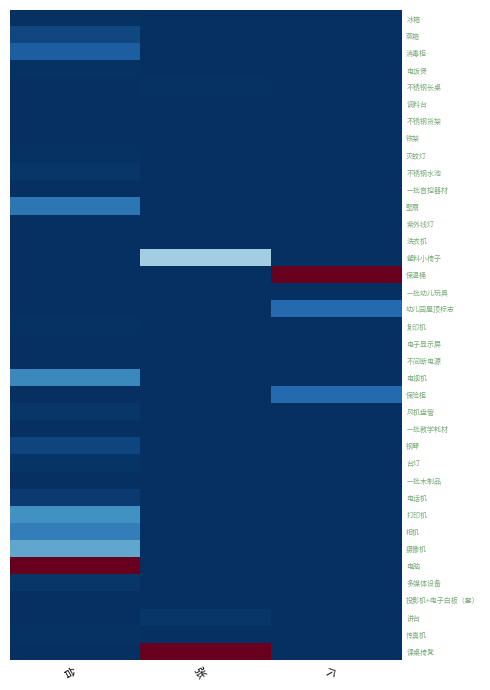

What is the total value across all series at 台?

2.2